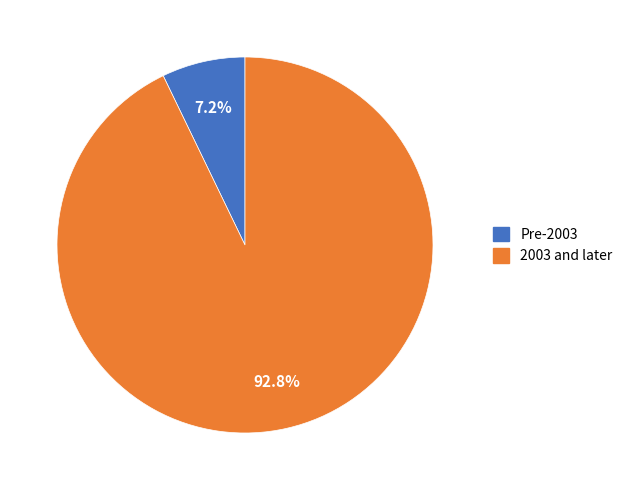

How much of the chart is everything except Pre-2003?

92.8%